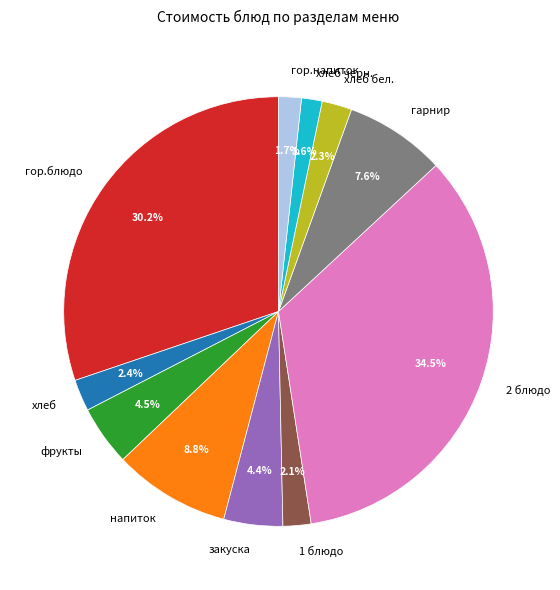

Is 2 блюдо the majority of the pie?

No